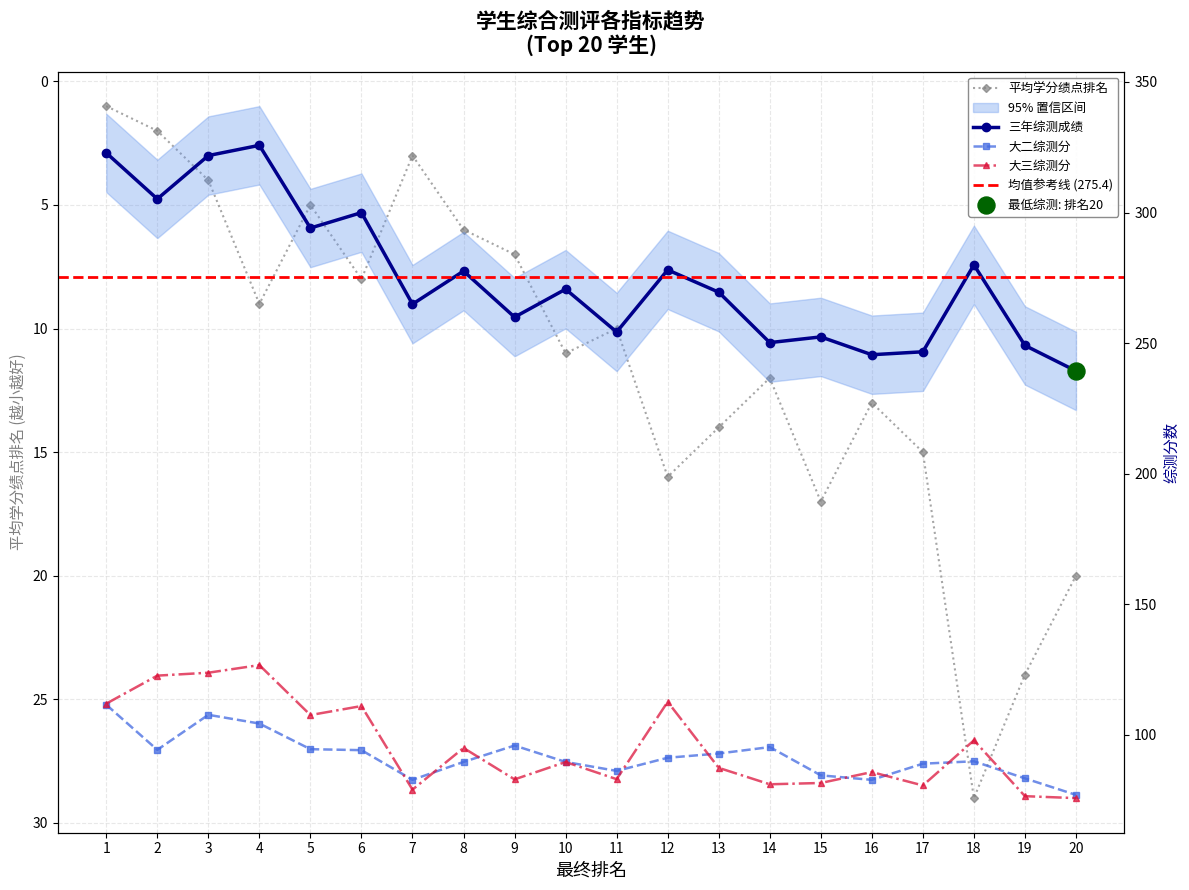

At how many categories does at least one series exceed 25?

20